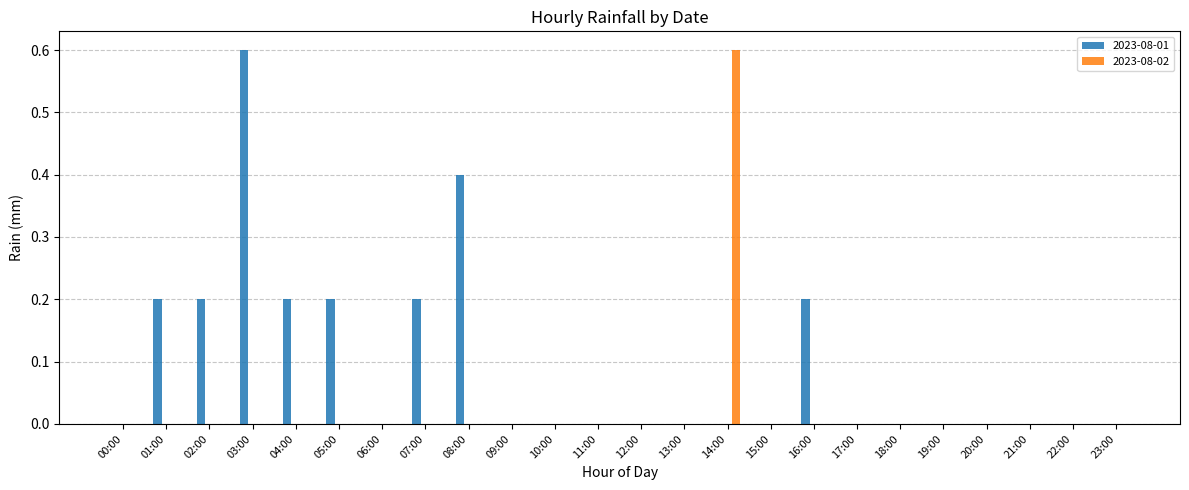

How many 2023-08-02 values are between 0 and 1?

24